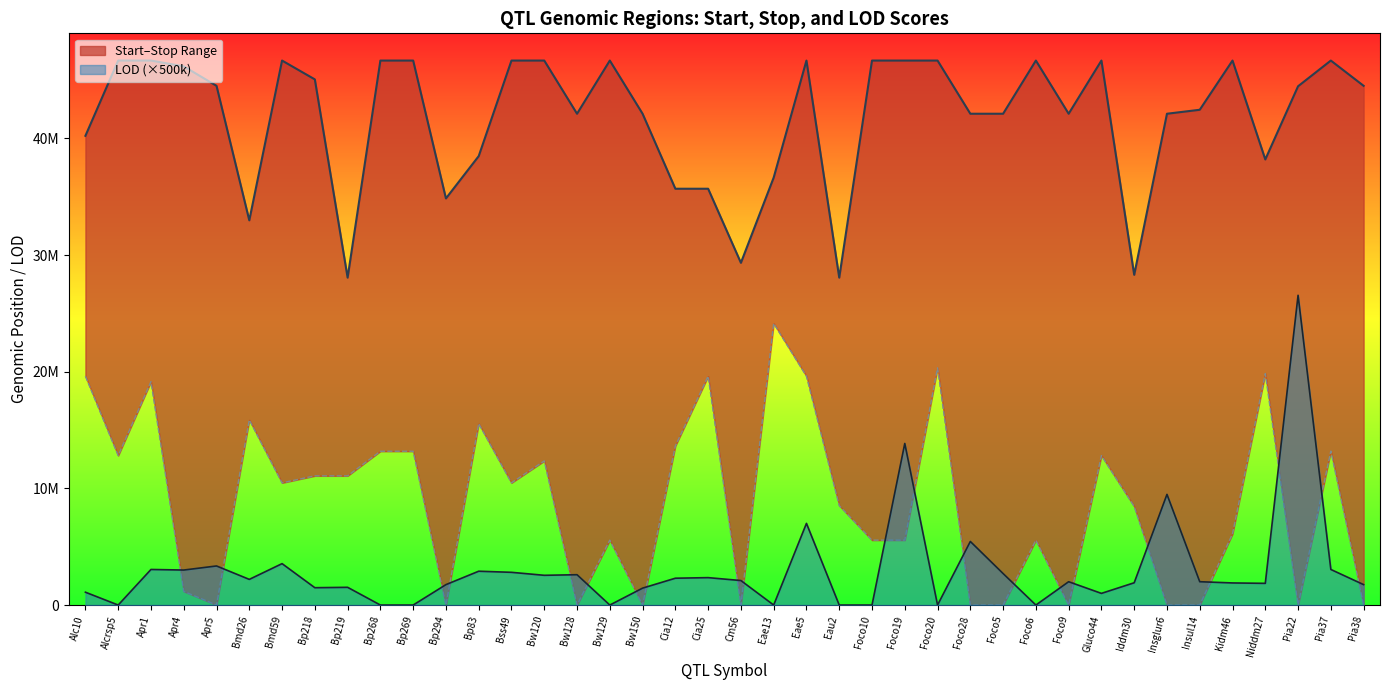

At which category does Stop reach its first local valley?

Bmd26